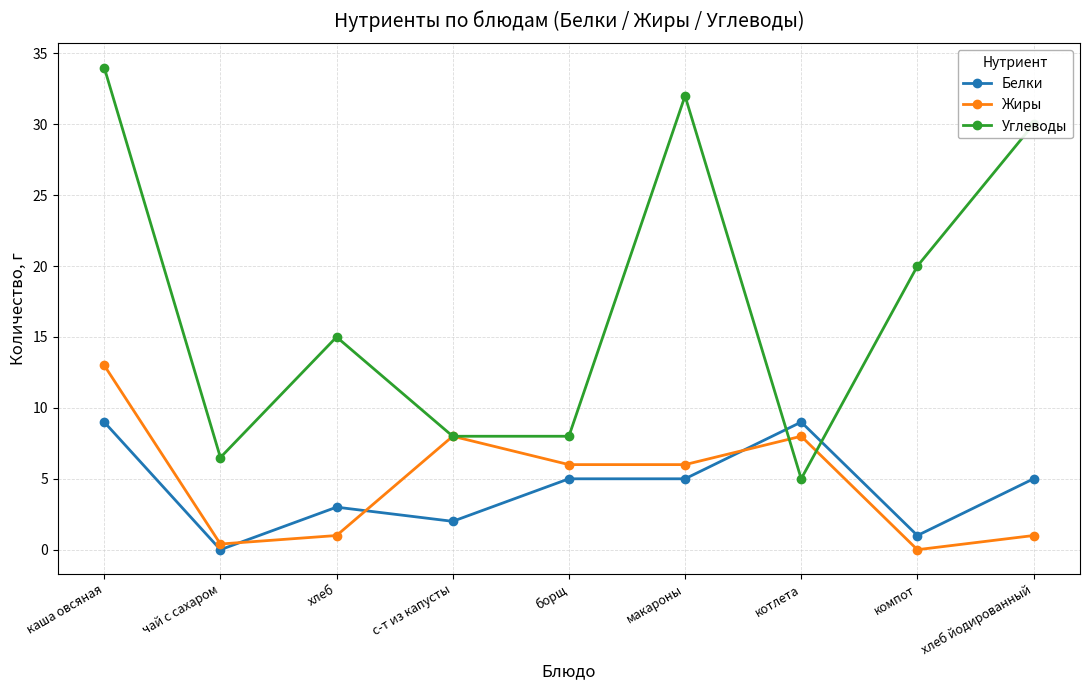

What is the difference between the highest and lowest values at каша овсяная?

25.0